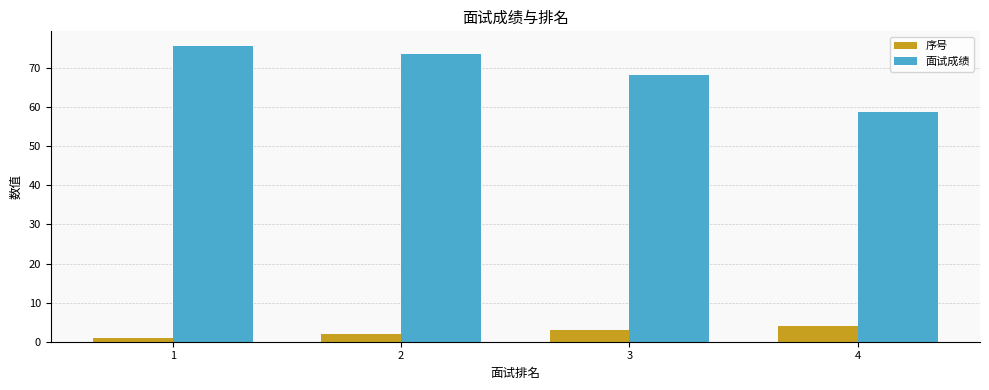

Is the value of 序号 at 3 greater than the value of 面试成绩 at 1?

No